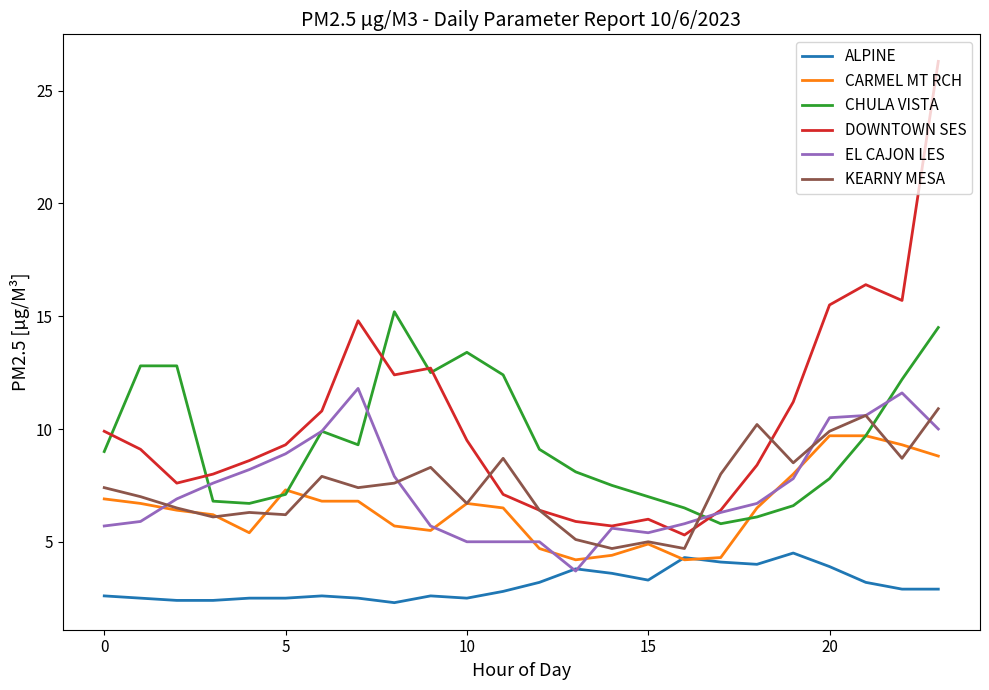

What are all the series names shown in the legend?

ALPINE, CARMEL MT RCH, CHULA VISTA, DOWNTOWN SES, EL CAJON LES, KEARNY MESA